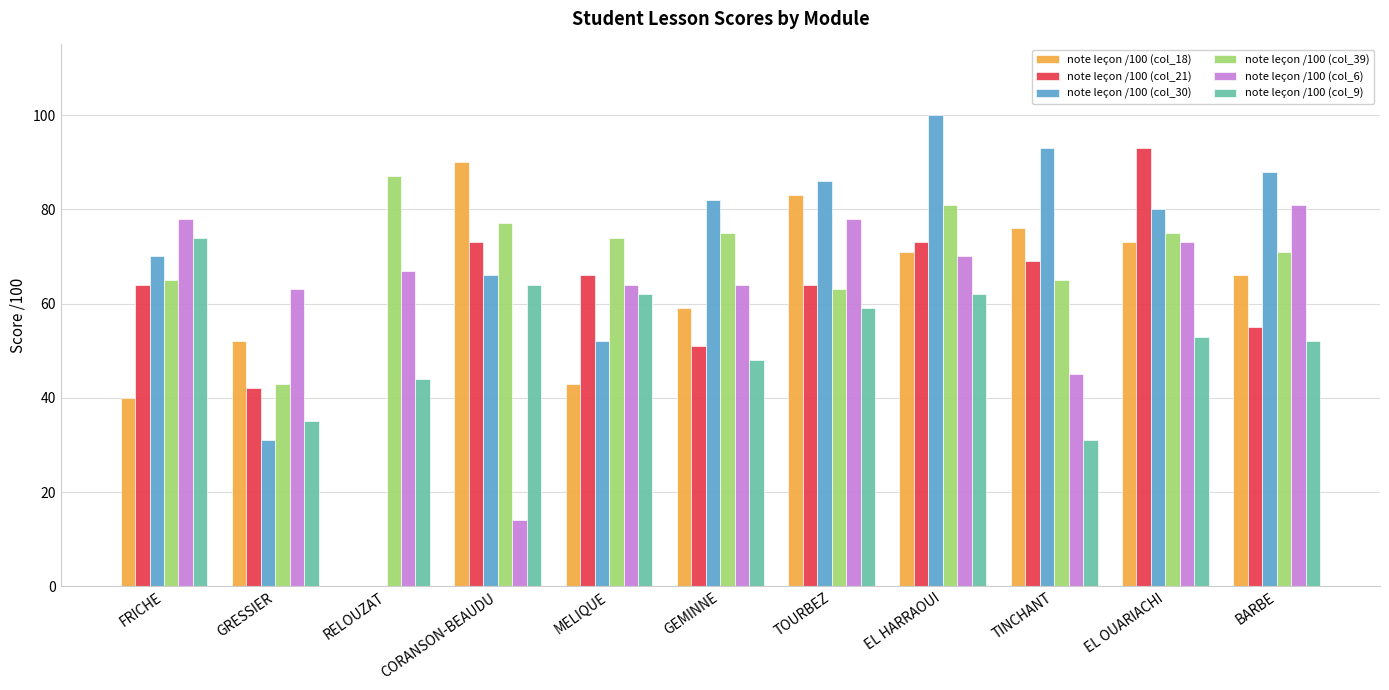

What is the average value of the note leçon /100 (col_30) series?

68